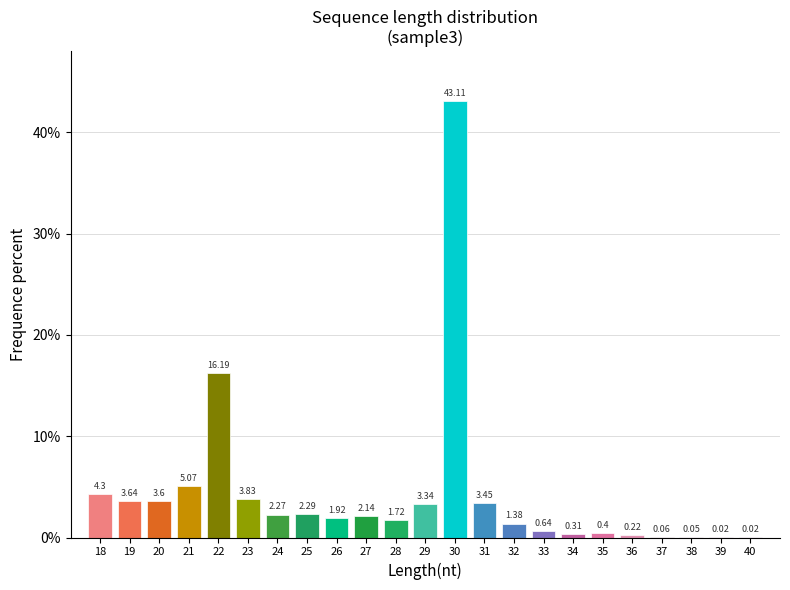

What is the sum of all values?

100.0